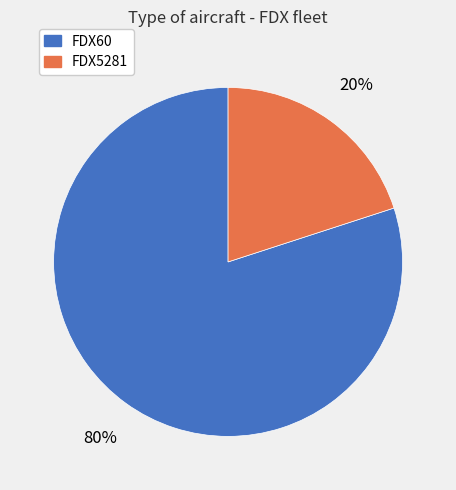

Count the number of slices in the pie.

2